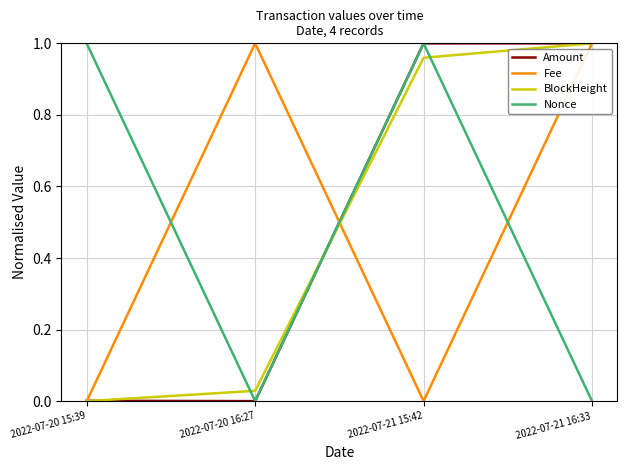

Between 2022-07-20 16:27 and 2022-07-21 16:33, which series saw the biggest shift?

Amount